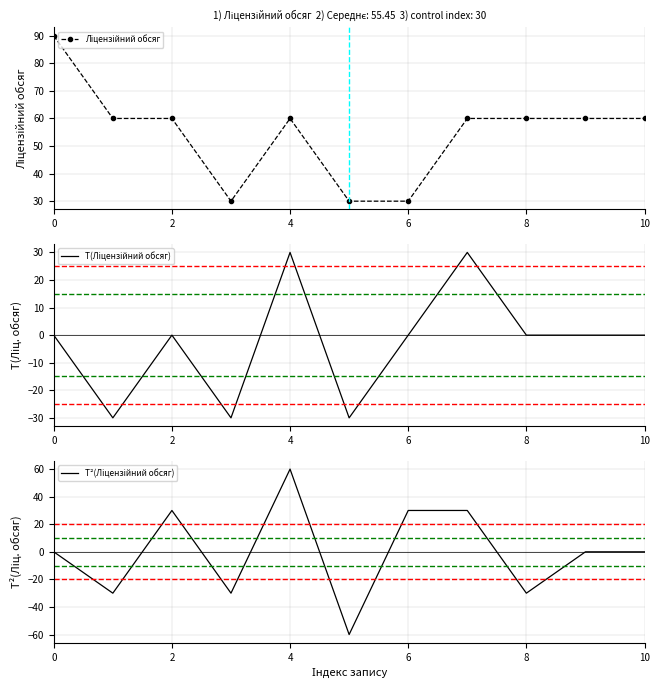

True or false: T(Ліцензійний обсяг) has more than 1 interior local peaks.

True